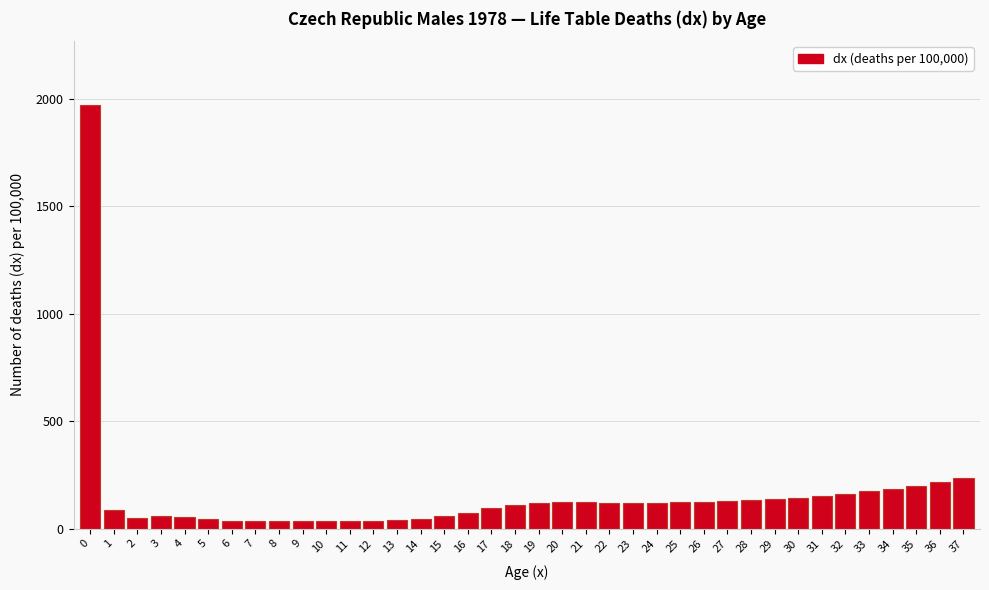

What is the average value?

151.7